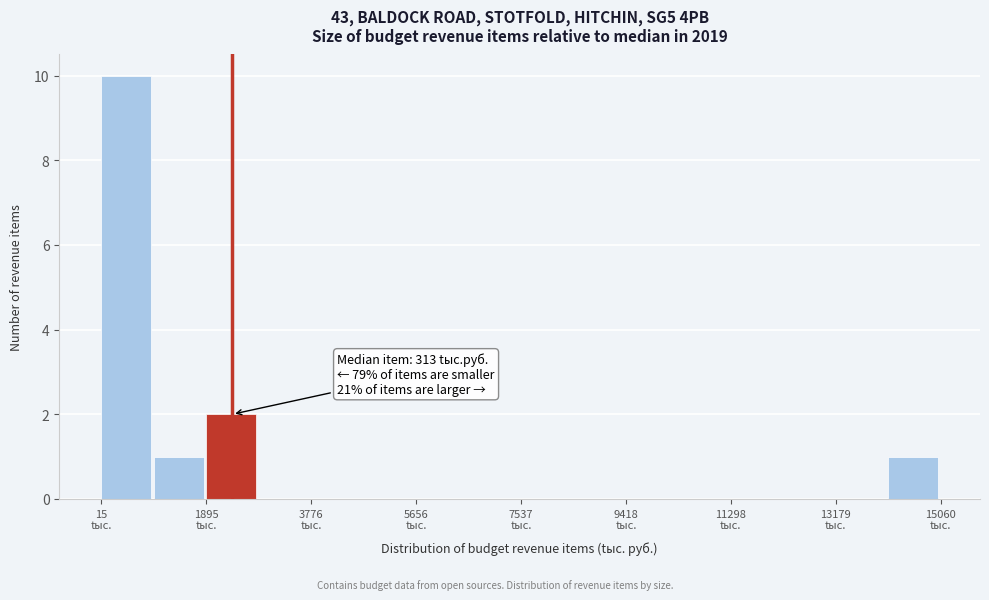

Over which range of the x-axis is the bar tallest?

0 to 1000